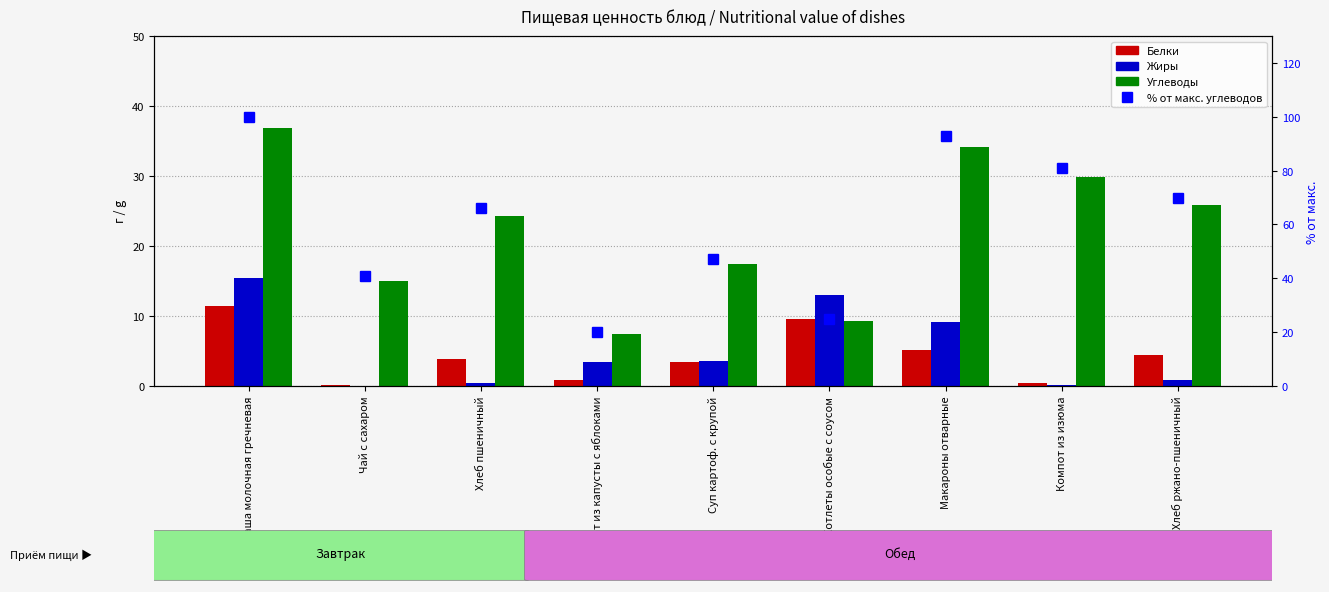

At which label is % от макс. углеводов closest to 60?

Хлеб пшеничный